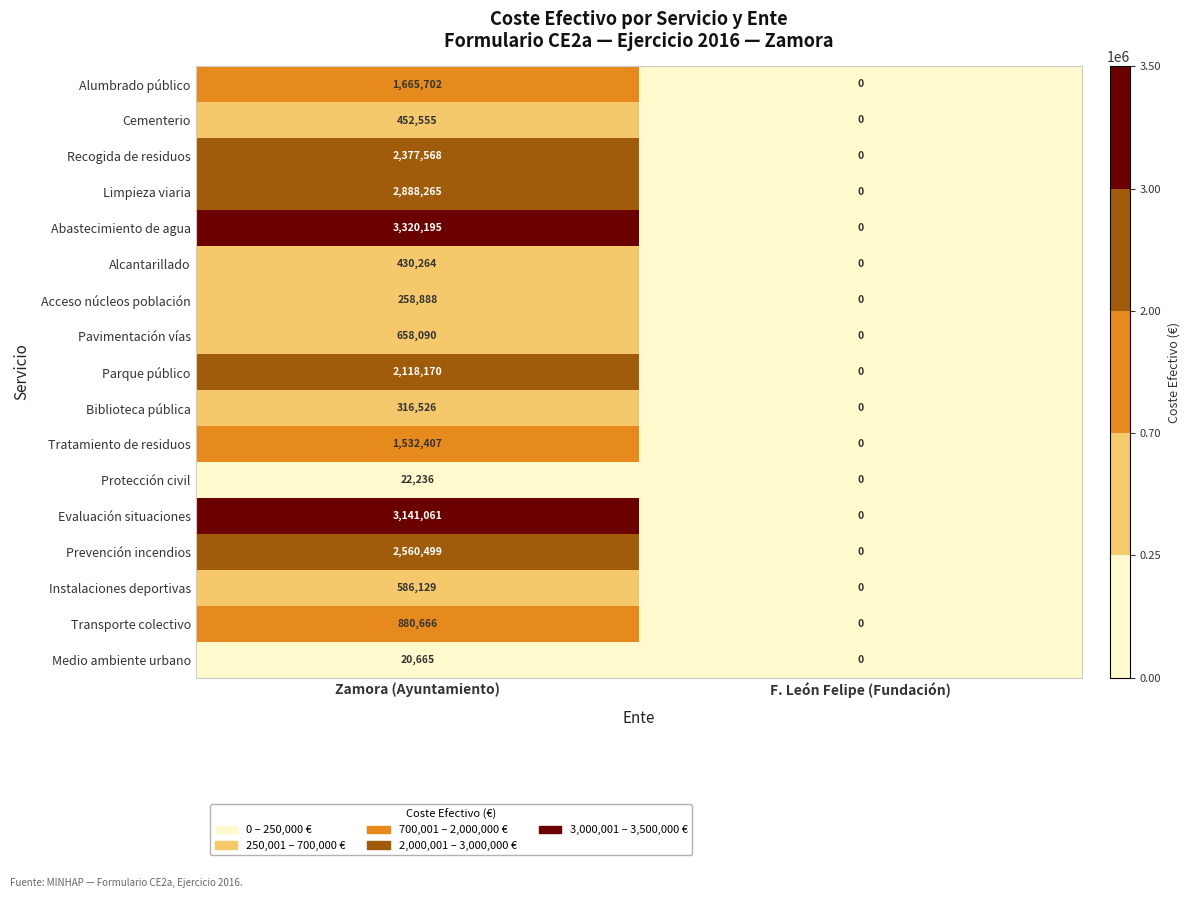

Rank the series at Zamora (Ayuntamiento) from highest to lowest value.

Abastecimiento de agua, Evaluación situaciones, Limpieza viaria, Prevención incendios, Recogida de residuos, Parque público, Alumbrado público, Tratamiento de residuos, Transporte colectivo, Pavimentación vías, Instalaciones deportivas, Cementerio, Alcantarillado, Biblioteca pública, Acceso núcleos población, Protección civil, Medio ambiente urbano